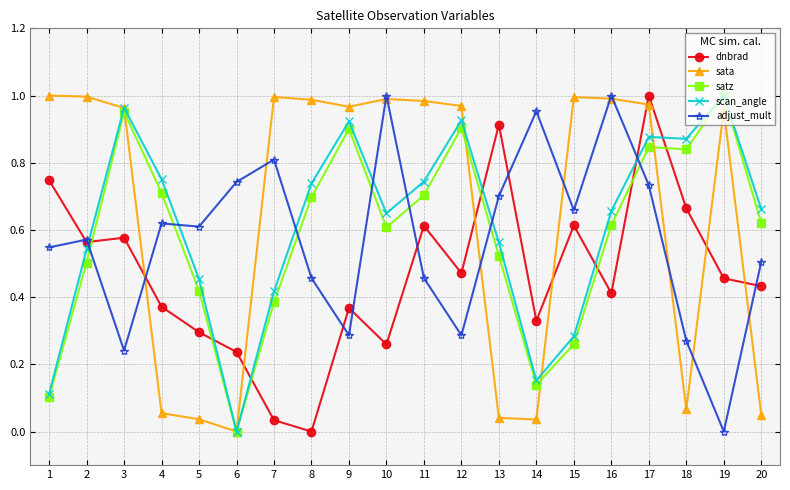

True or false: sata and adjust_mult cross at least once.

True